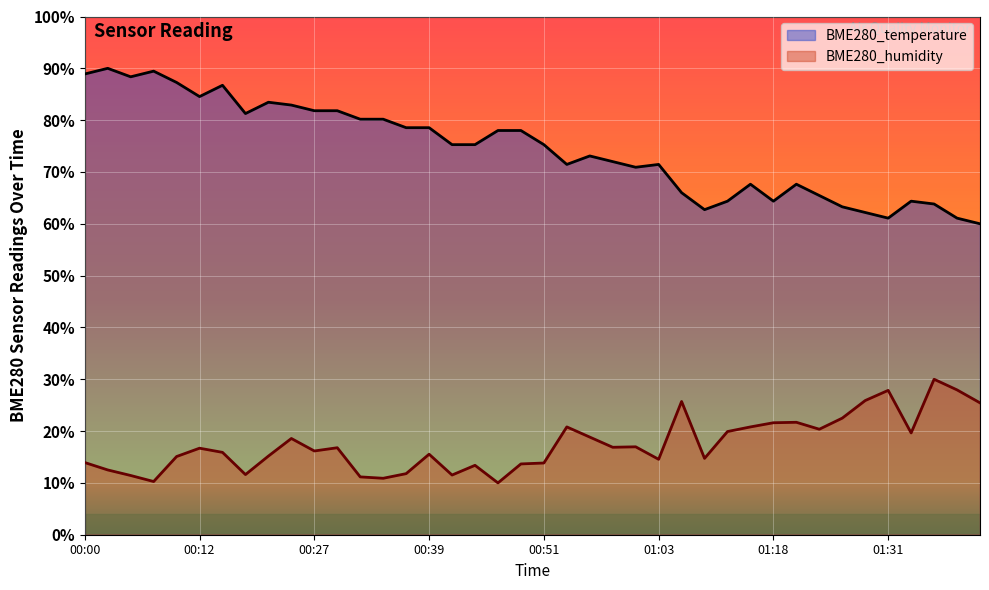

What is the greatest value displayed?

90.0